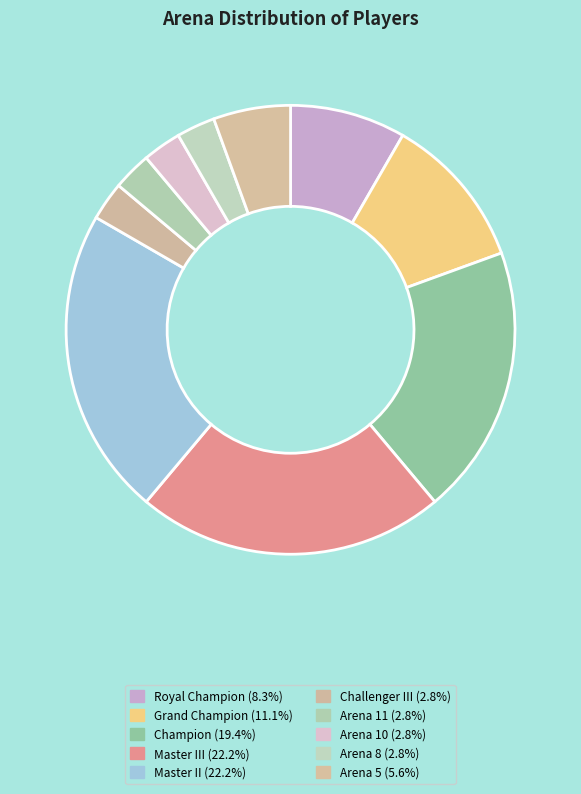

How many slices are in this pie chart?

10